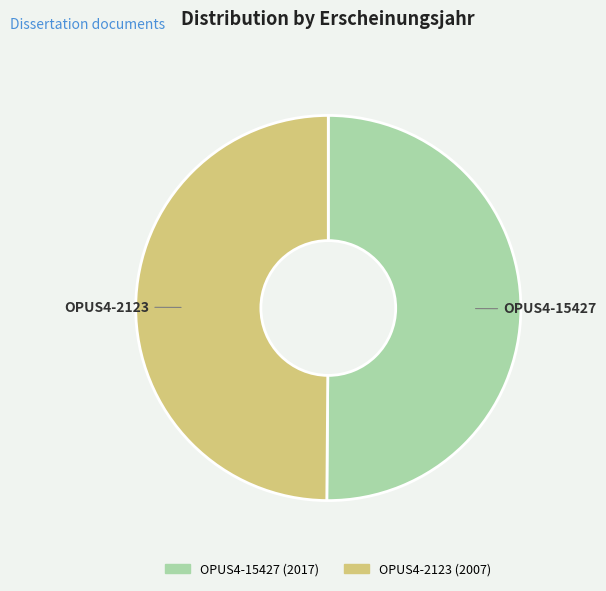

The OPUS4-15427 slice represents 50% of the pie. True or false?

True